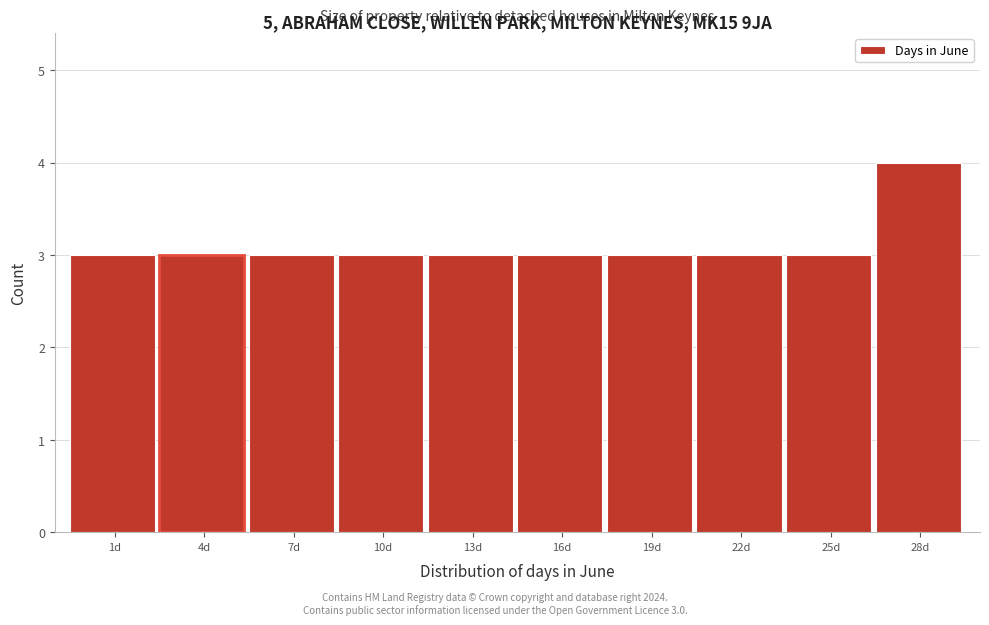

Reading right to left, extract all data points from this chart.

28d=4	25d=3	22d=3	19d=3	16d=3	13d=3	10d=3	7d=3	4d=3	1d=3